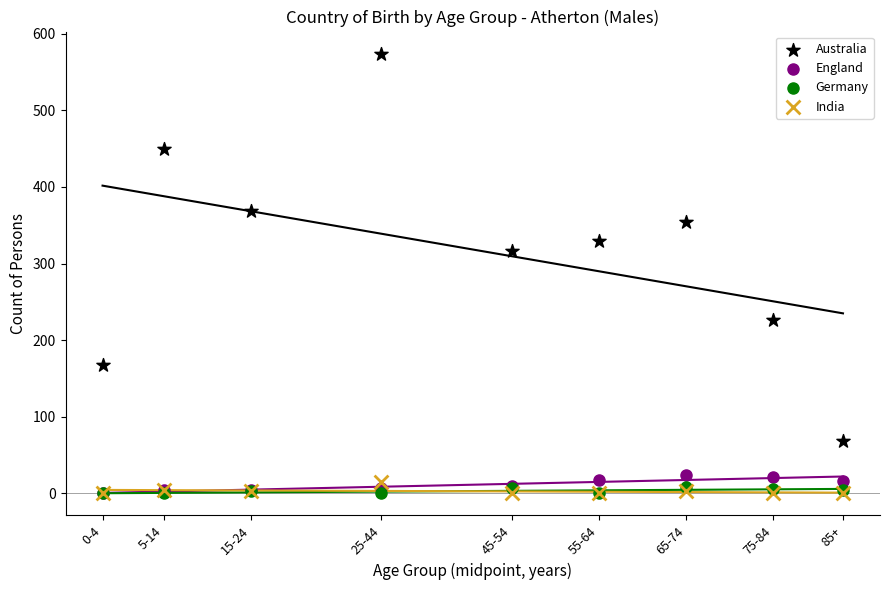

Across all series, what Y value is closest to 287?

316